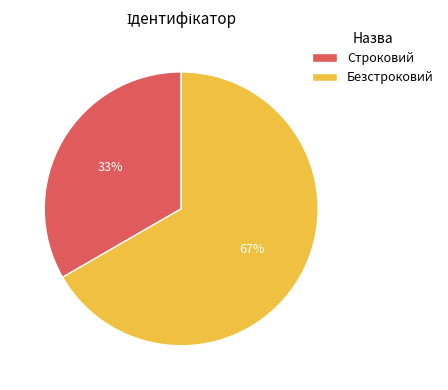

What is the ratio of the value at Строковий to the value at Безстроковий?

0.5